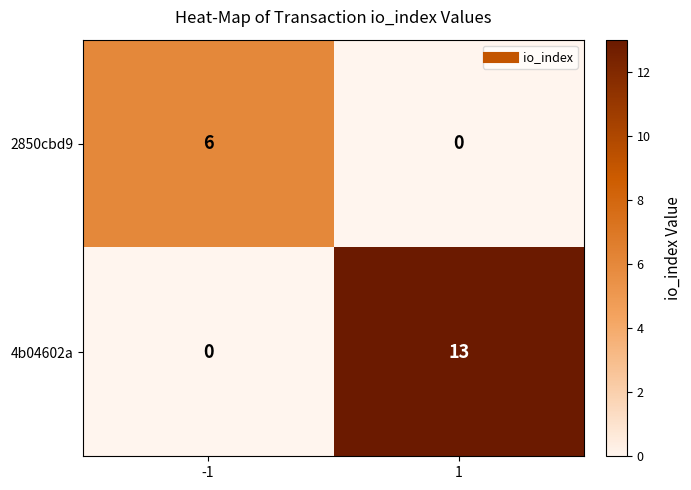

Between -1 and 1, which series saw the biggest shift?

4b04602a